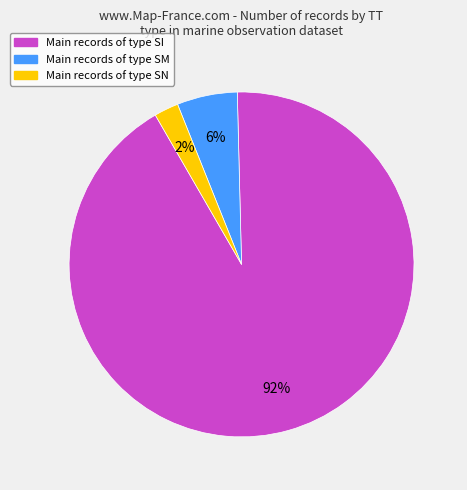

Is there a majority slice in this chart?

Yes